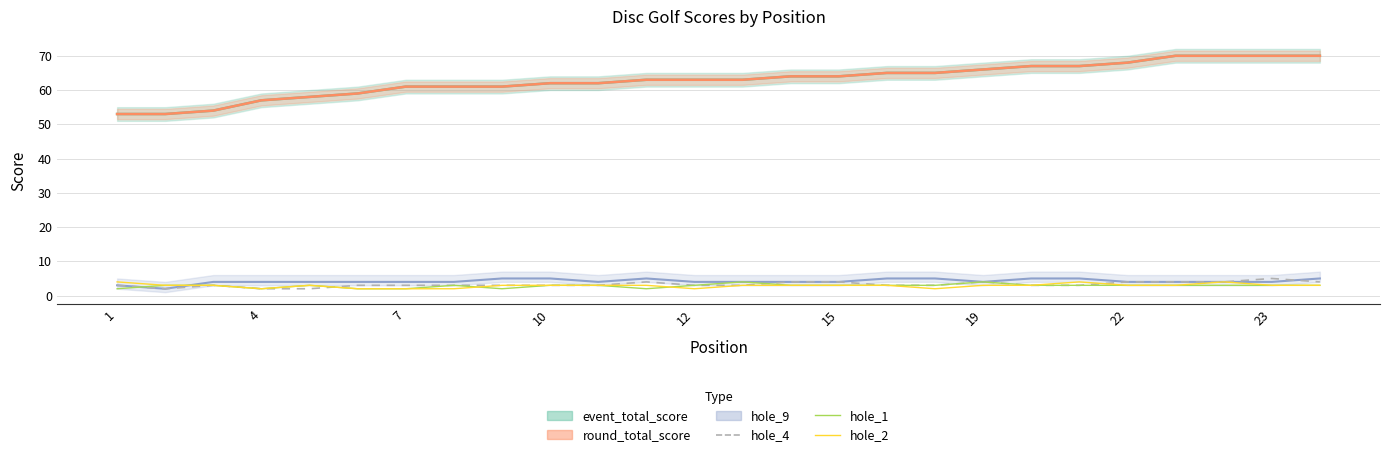

What is the label of the 22nd point from the right?

12